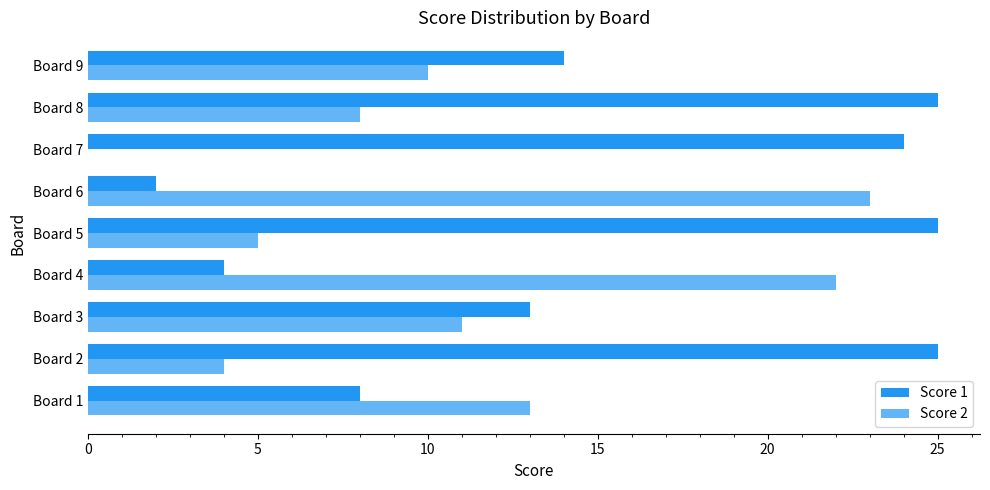

True or false: Score 2 has a value of 0 at Board 7.

True